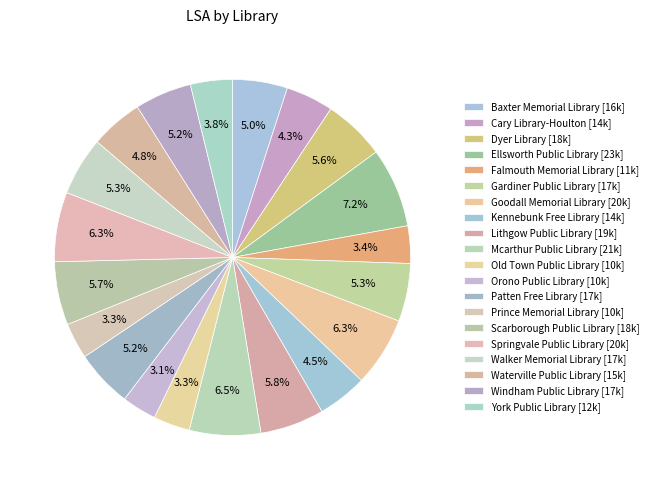

Does Lithgow Public Library account for over 50% of the chart?

No